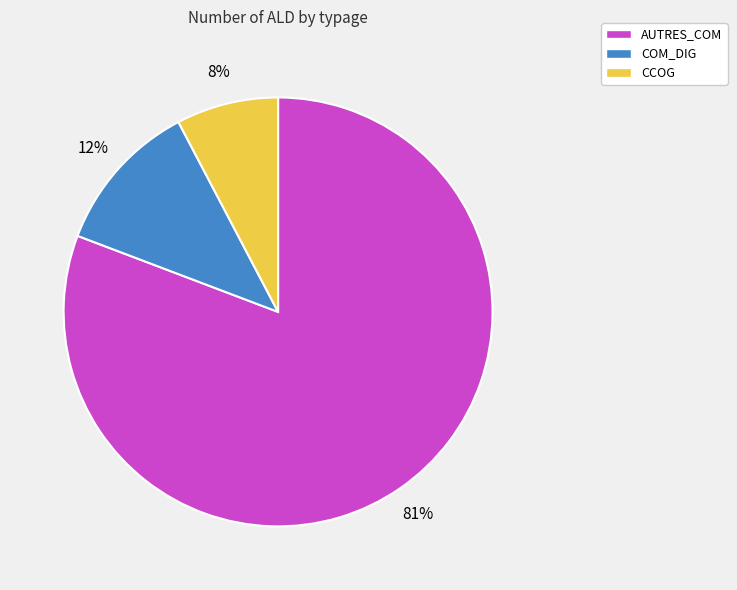

How many segments does this pie chart have?

3